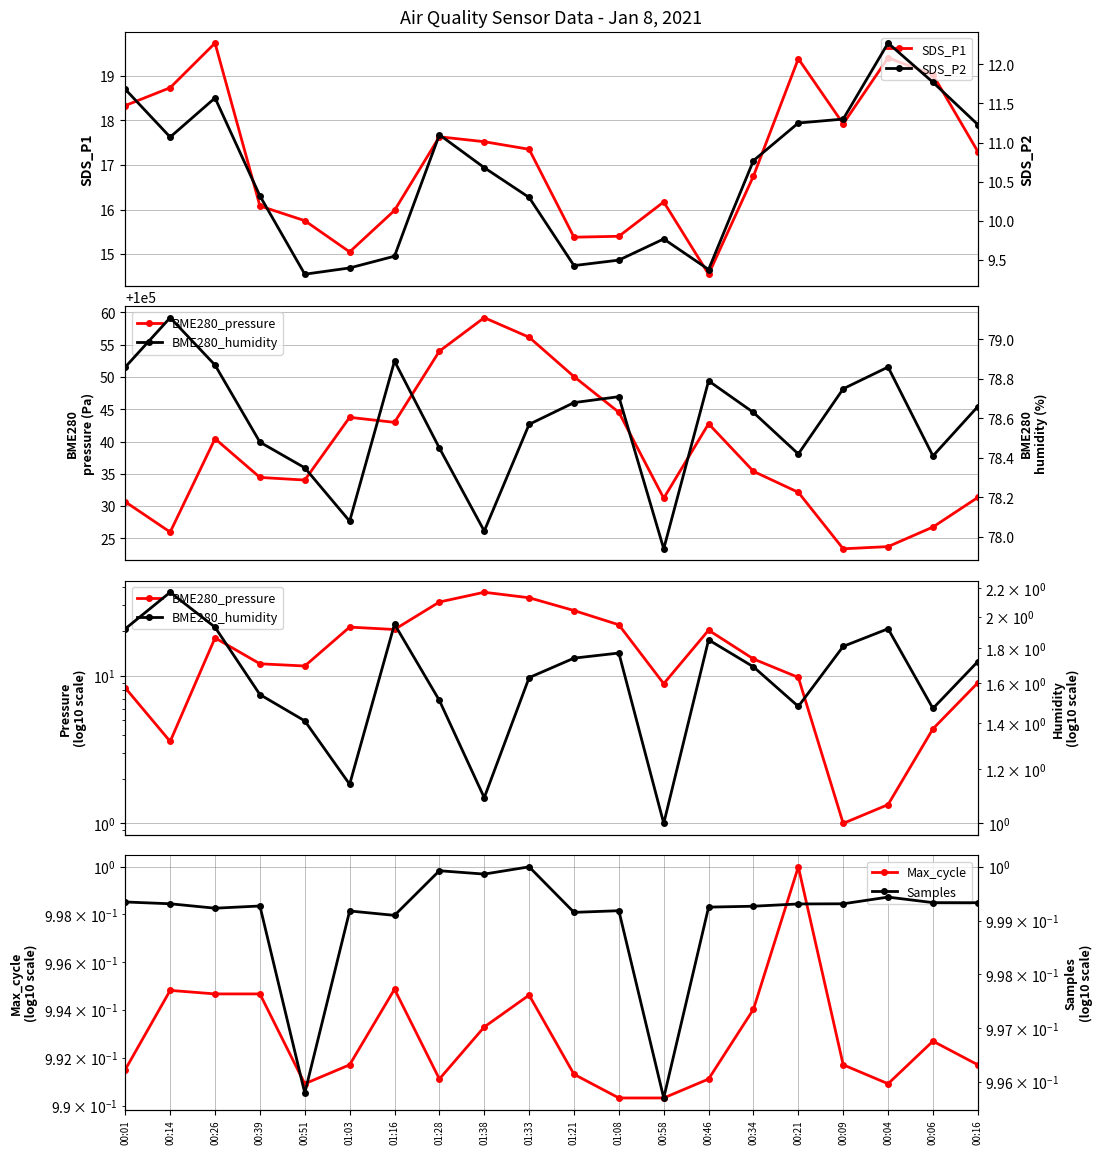

List the labels in order of Max_cycle value, largest first.

00:21, 01:16, 00:14, 00:26, 00:39, 01:33, 00:34, 01:38, 00:06, 01:03, 00:09, 00:16, 00:01, 01:21, 01:28, 00:46, 00:51, 00:04, 01:08, 00:58